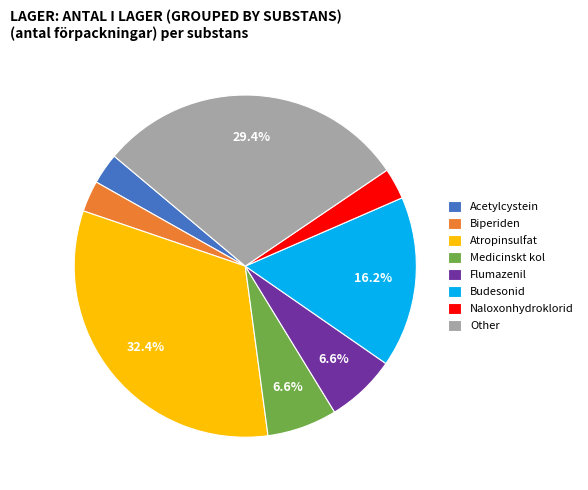

To the nearest percent, what is the average slice percentage?

12%